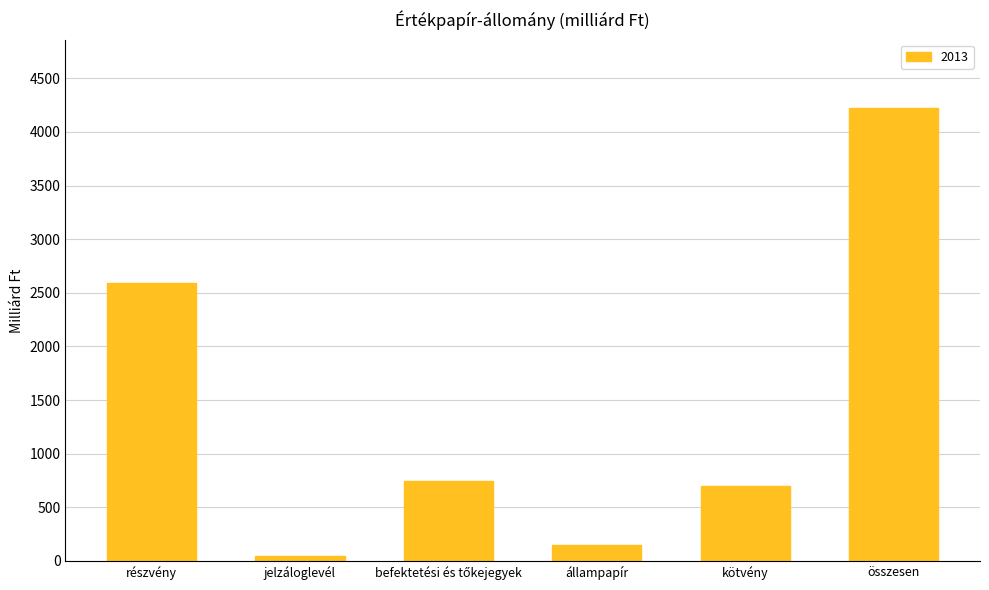

Which label corresponds to the largest value in the chart?

összesen